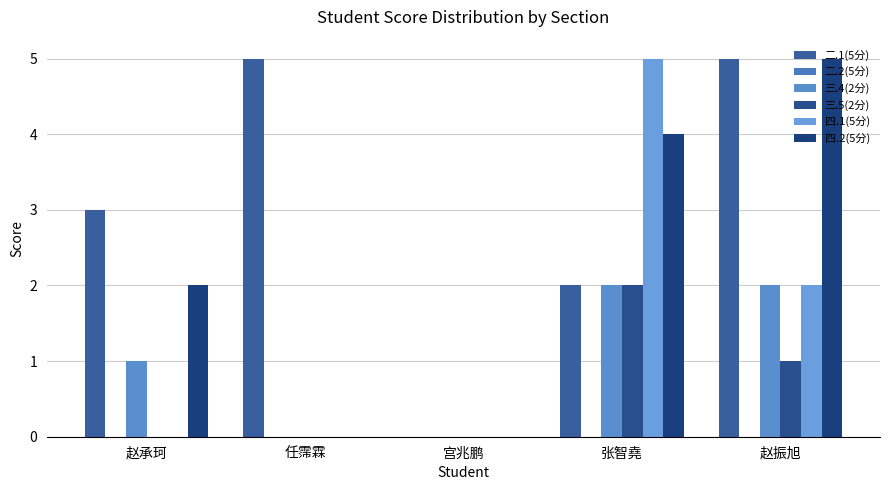

Reading right to left, transcribe all the data shown in this chart.

二.1(5分): 赵振旭=5	张智堯=2	宫兆鹏=0	任霈霖=5	赵承珂=3
二.2(5分): 赵振旭=0	张智堯=0	宫兆鹏=0	任霈霖=0	赵承珂=0
三.4(2分): 赵振旭=2	张智堯=2	宫兆鹏=0	任霈霖=0	赵承珂=1
三.5(2分): 赵振旭=1	张智堯=2	宫兆鹏=0	任霈霖=0	赵承珂=0
四.1(5分): 赵振旭=2	张智堯=5	宫兆鹏=0	任霈霖=0	赵承珂=0
四.2(5分): 赵振旭=5	张智堯=4	宫兆鹏=0	任霈霖=0	赵承珂=2